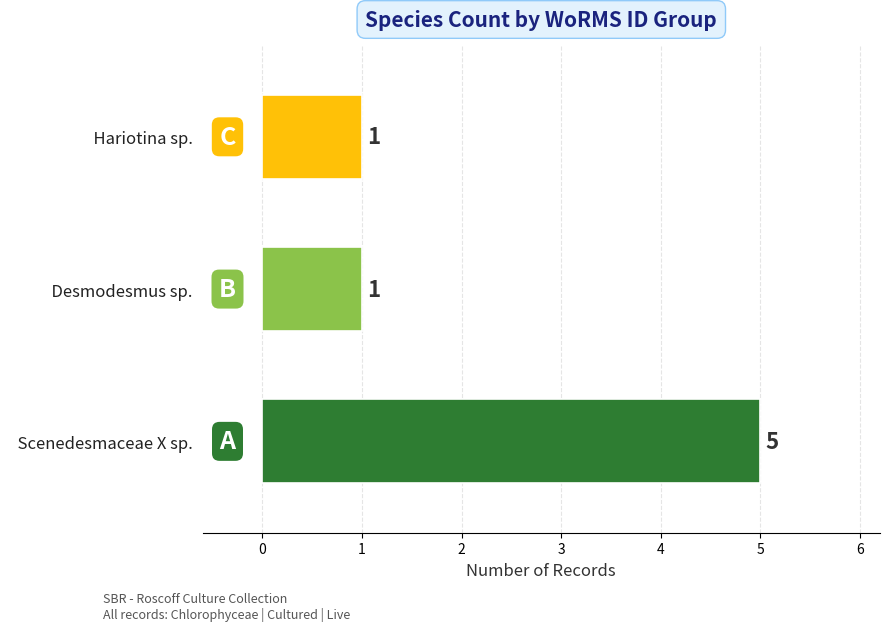

What is the sum of all values?

7